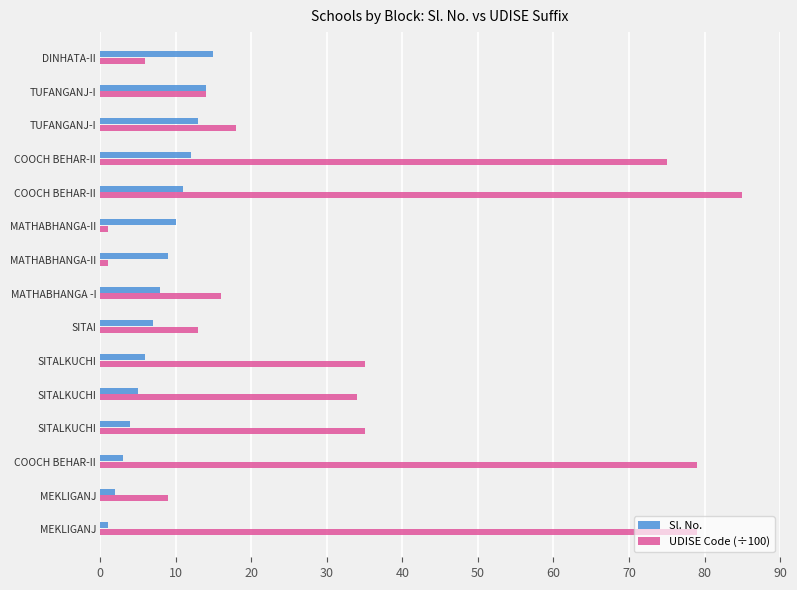

Which series has the largest total across all categories?

UDISE Code (÷100)